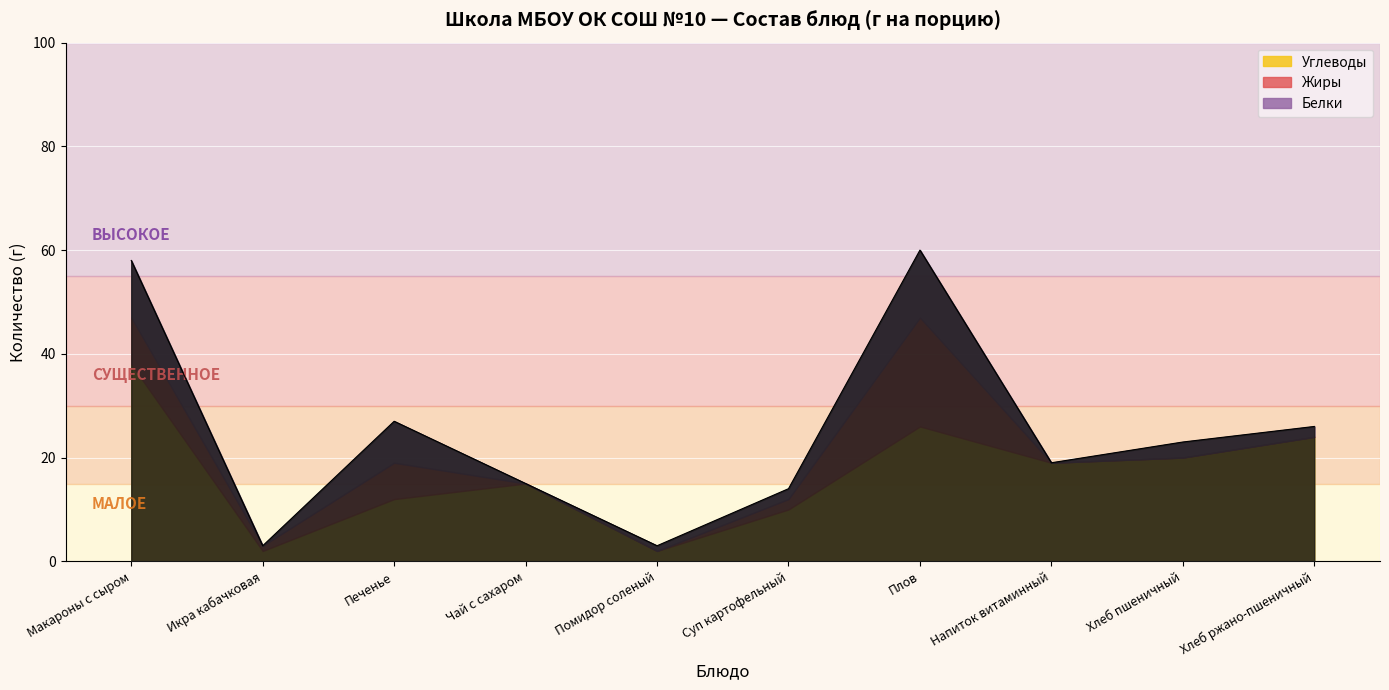

Which series has the largest range (max minus min)?

Углеводы